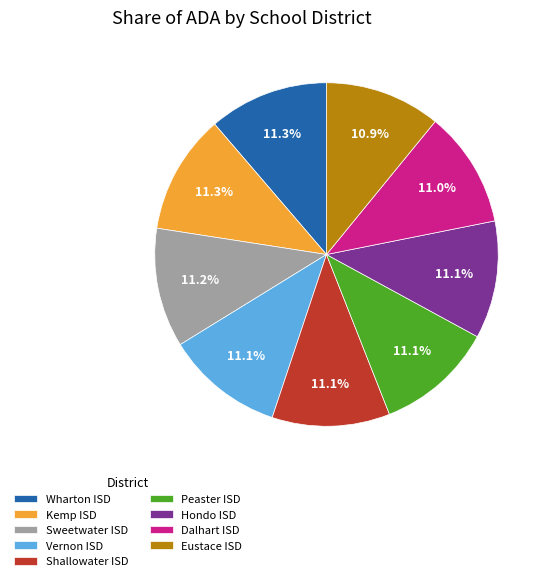

Is there any slice that represents more than half of the pie?

No